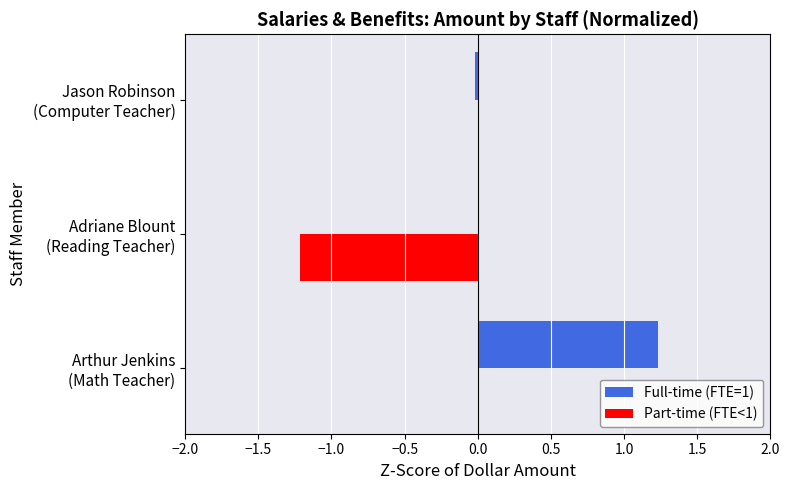

What is the sum of all Full-time (FTE=1) values?

1.2